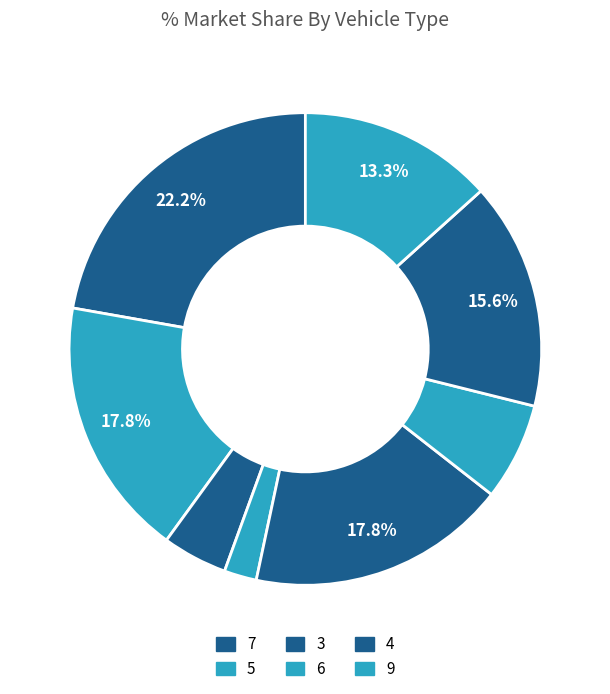

How many slices are in this pie chart?

8